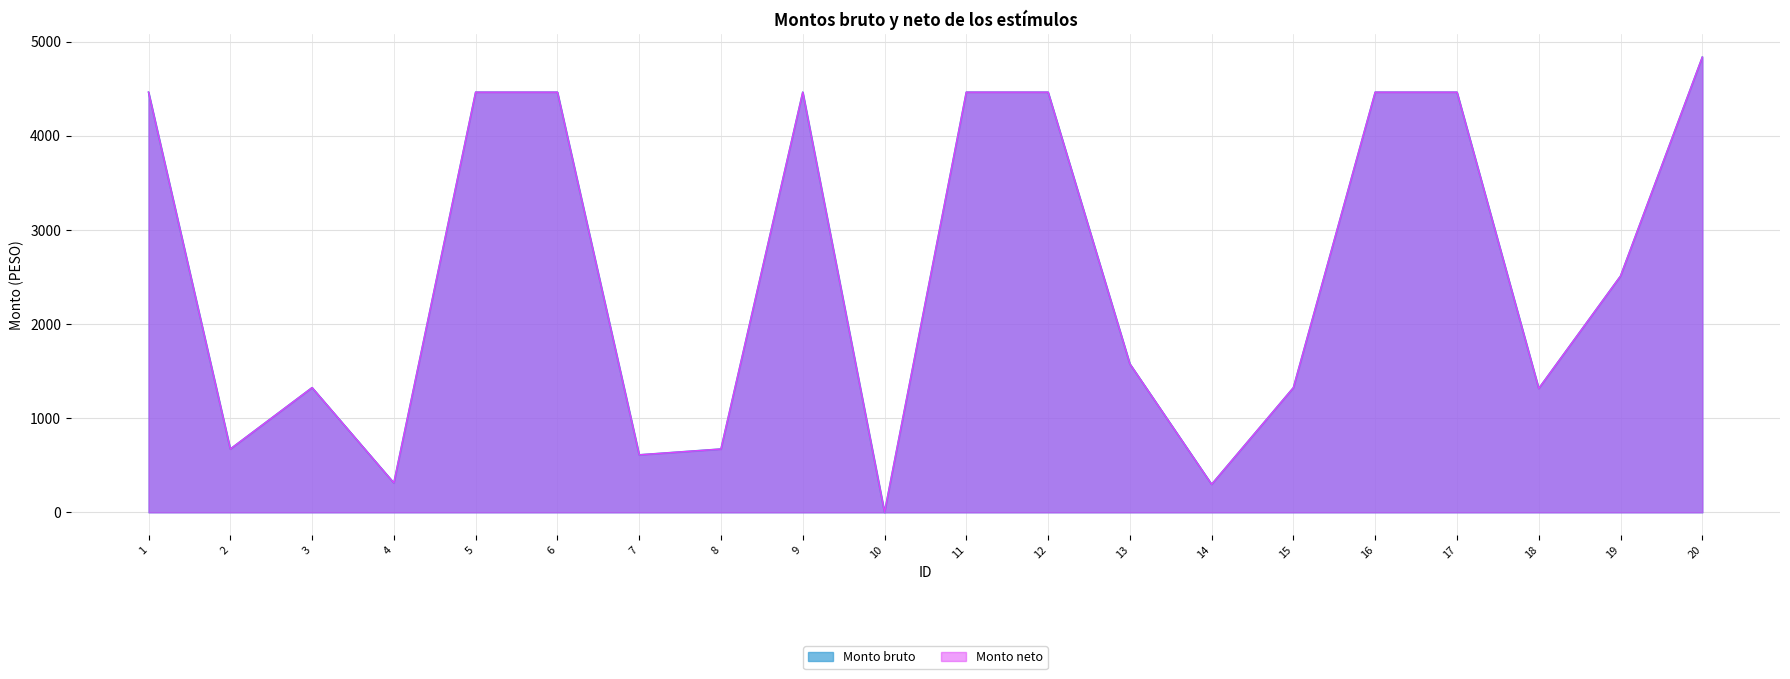

Reading left to right, transcribe all the data shown in this chart.

Monto bruto: 1=4462.5	2=672.1	3=1324.1	4=311.8	5=4462.5	6=4462.5	7=610.4	8=672.1	9=4462.5	10=0.0	11=4462.5	12=4462.5	13=1576.3	14=297.0	15=1324.1	16=4462.5	17=4462.5	18=1315.4	19=2509.4	20=4834.4
Monto neto: 1=4462.5	2=672.1	3=1324.1	4=311.8	5=4462.5	6=4462.5	7=610.4	8=672.1	9=4462.5	10=0.0	11=4462.5	12=4462.5	13=1576.3	14=297.0	15=1324.1	16=4462.5	17=4462.5	18=1315.4	19=2509.4	20=4834.4